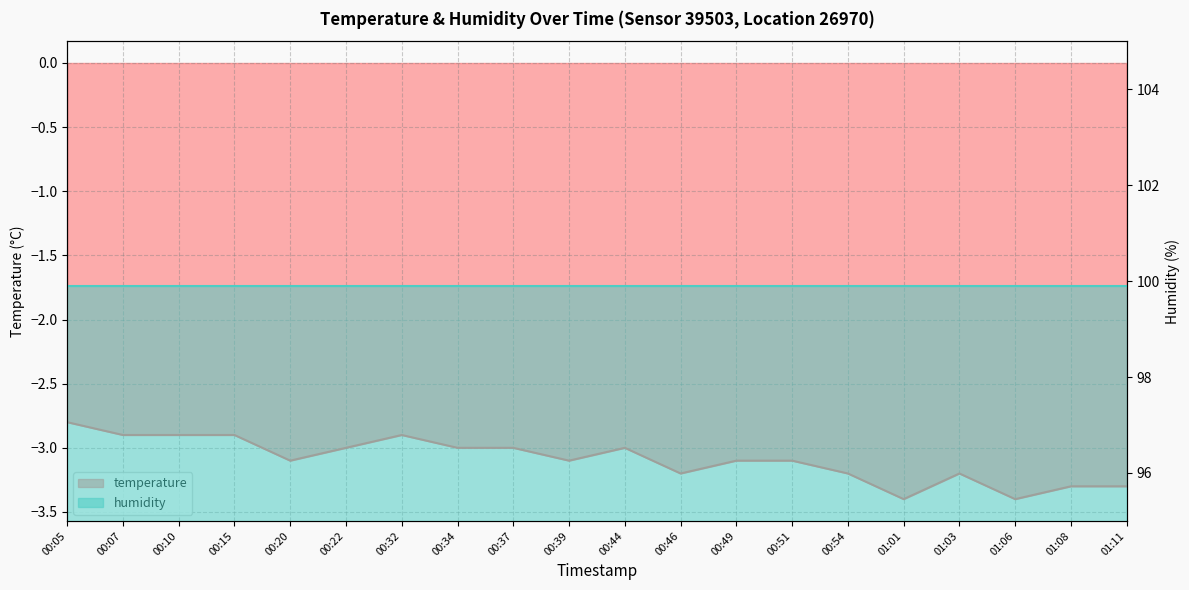

How many points are lower than both their immediate neighbors (excluding endpoints)?

5